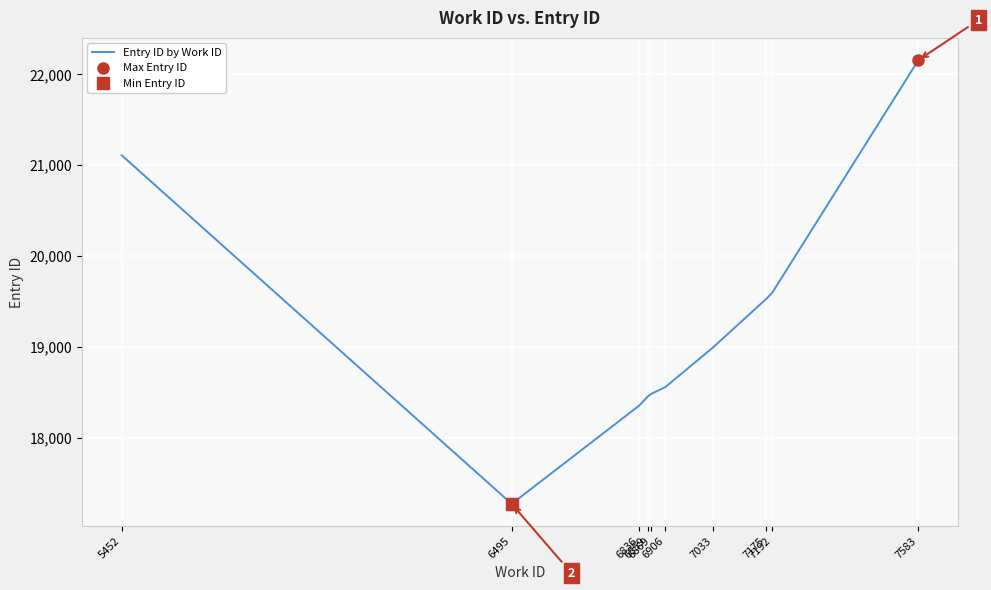

The value at 6859 is 18456. True or false?

True